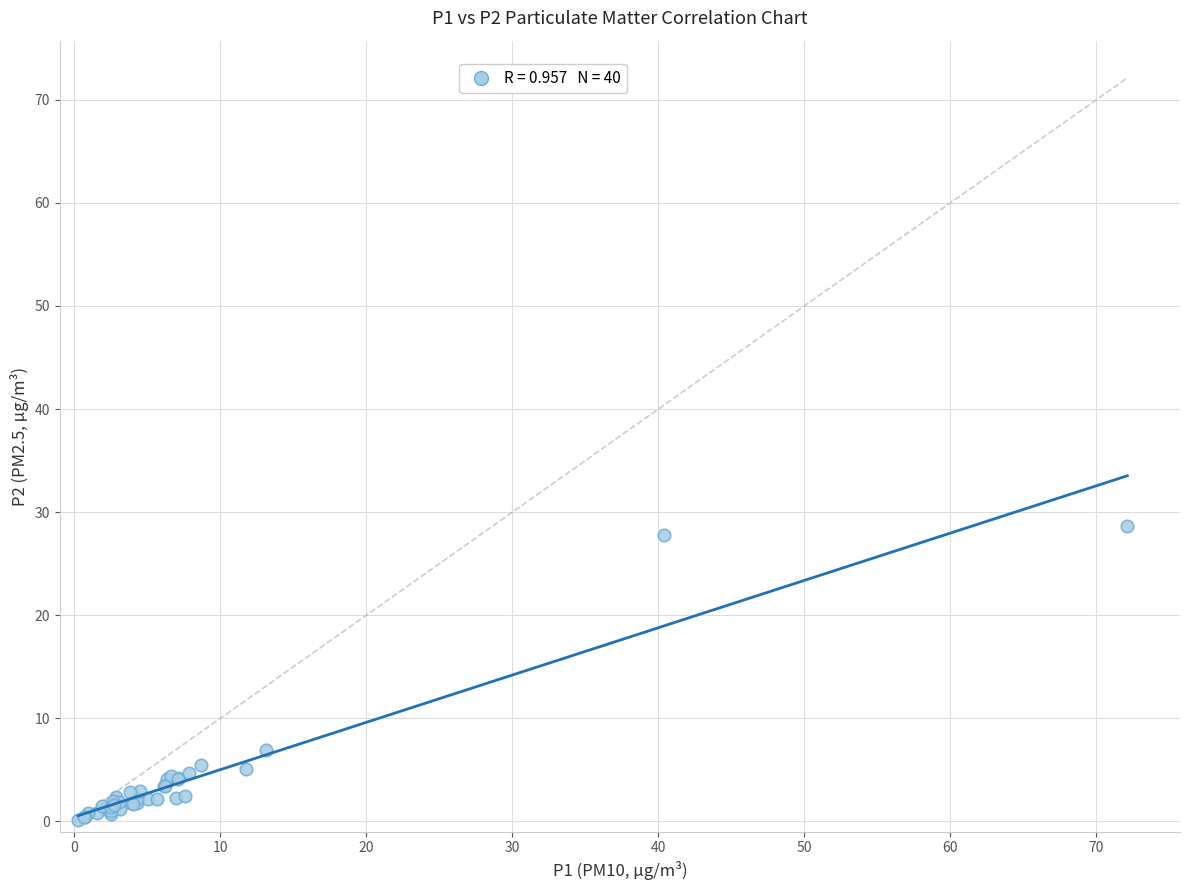

What Y value in the scatter plot is closest to 14?

7.0